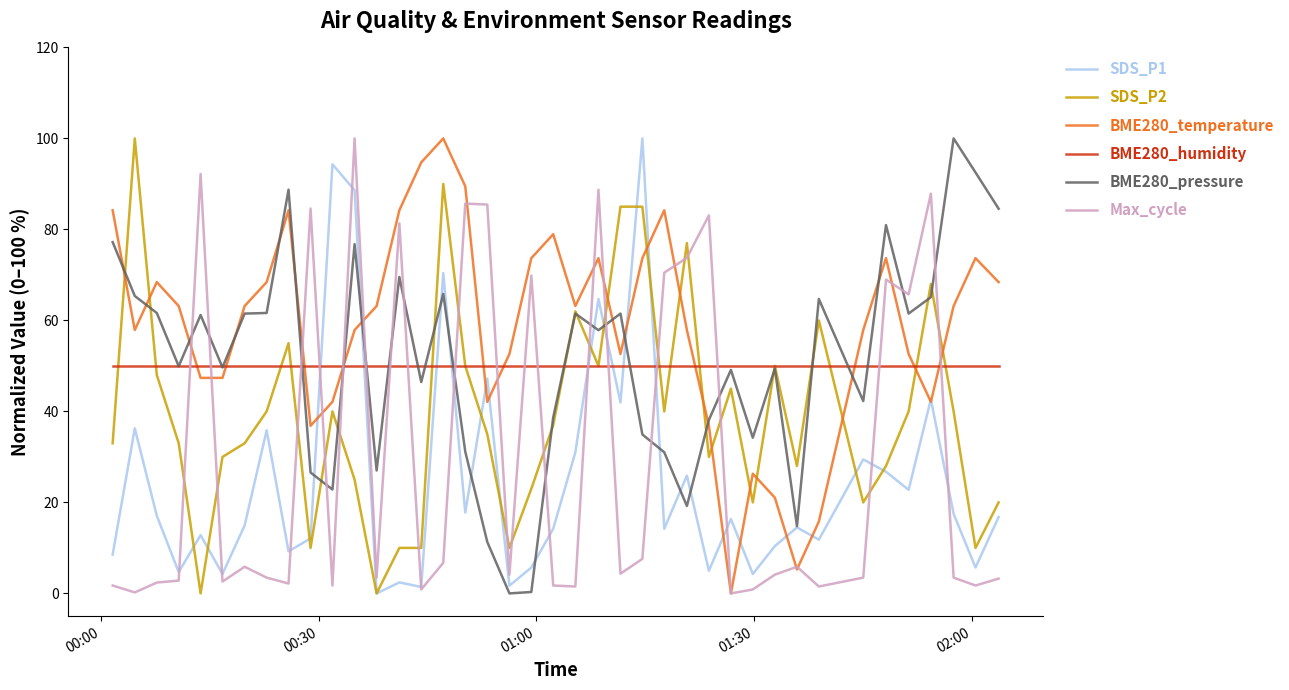

Which series has the largest total across all categories?

BME280_temperature